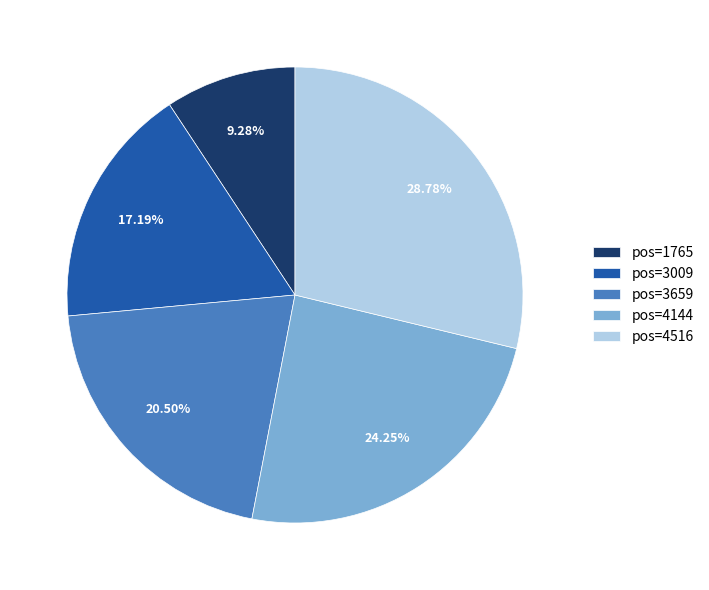

Combined, do pos=3009 and pos=3659 account for over 50%?

No